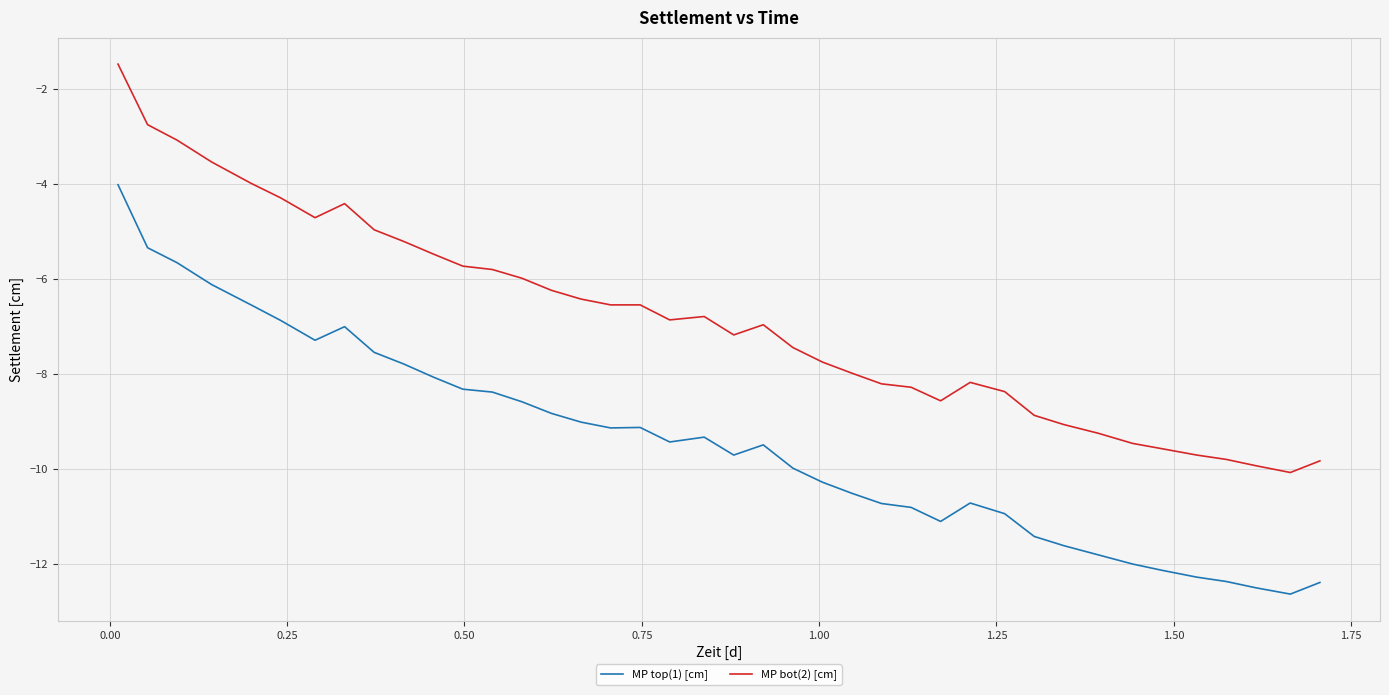

True or false: MP top(1) [cm] has more than 0 interior local peaks.

True